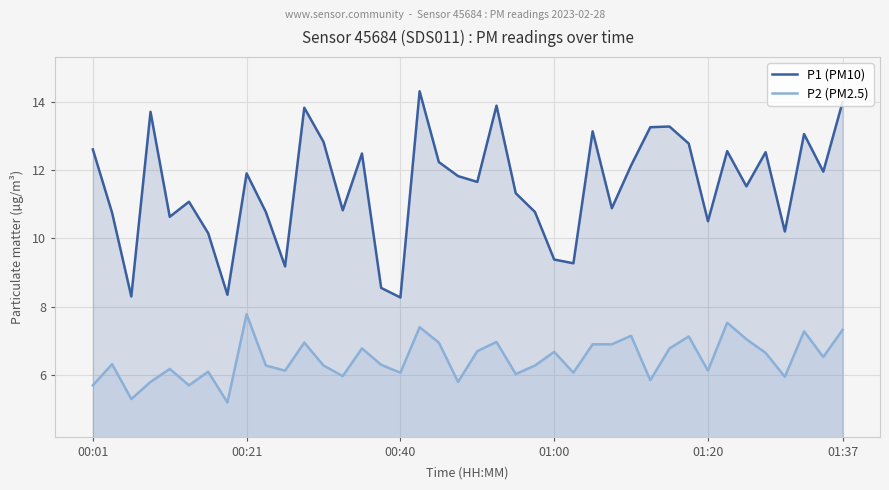

What is the difference between the maximum and minimum values in the P2 (PM2.5) series?

2.6